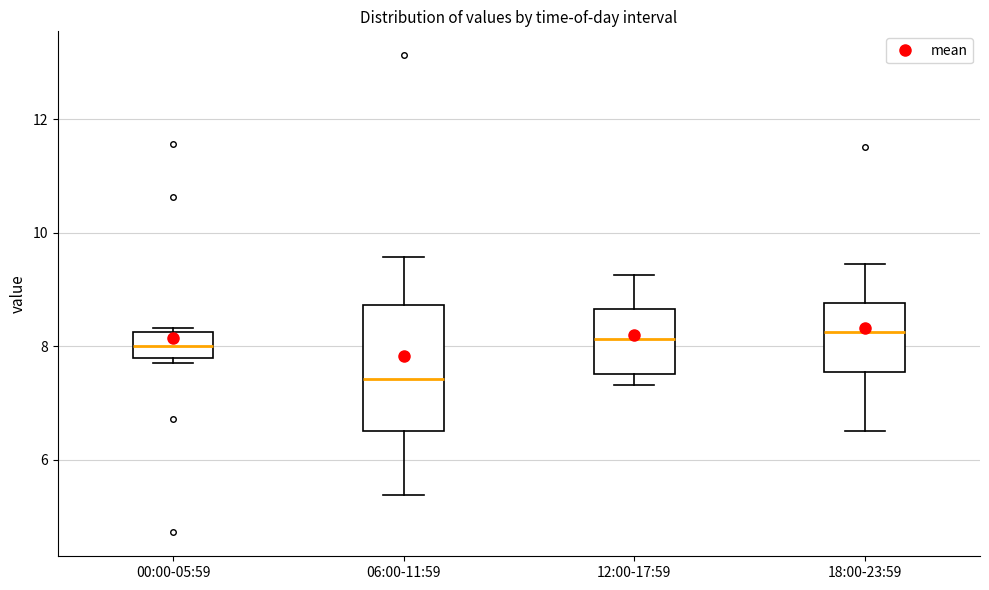

Reading left to right, read every box against the y-axis: the position of its median line, the range the box covers, and the ends of its whiskers. The values are not printed on the chart, so give them approximately, as read against the axis.

00:00-05:59: median 8.0, box 7.8 to 8.2, whiskers 7.8 (just below the box's lower edge) to 8.4
06:00-11:59: median 7.4, box 6.6 to 8.8, whiskers 5.4 to 9.6
12:00-17:59: median 8.2, box 7.6 to 8.6, whiskers 7.4 to 9.2
18:00-23:59: median 8.2, box 7.6 to 8.8, whiskers 6.6 to 9.4